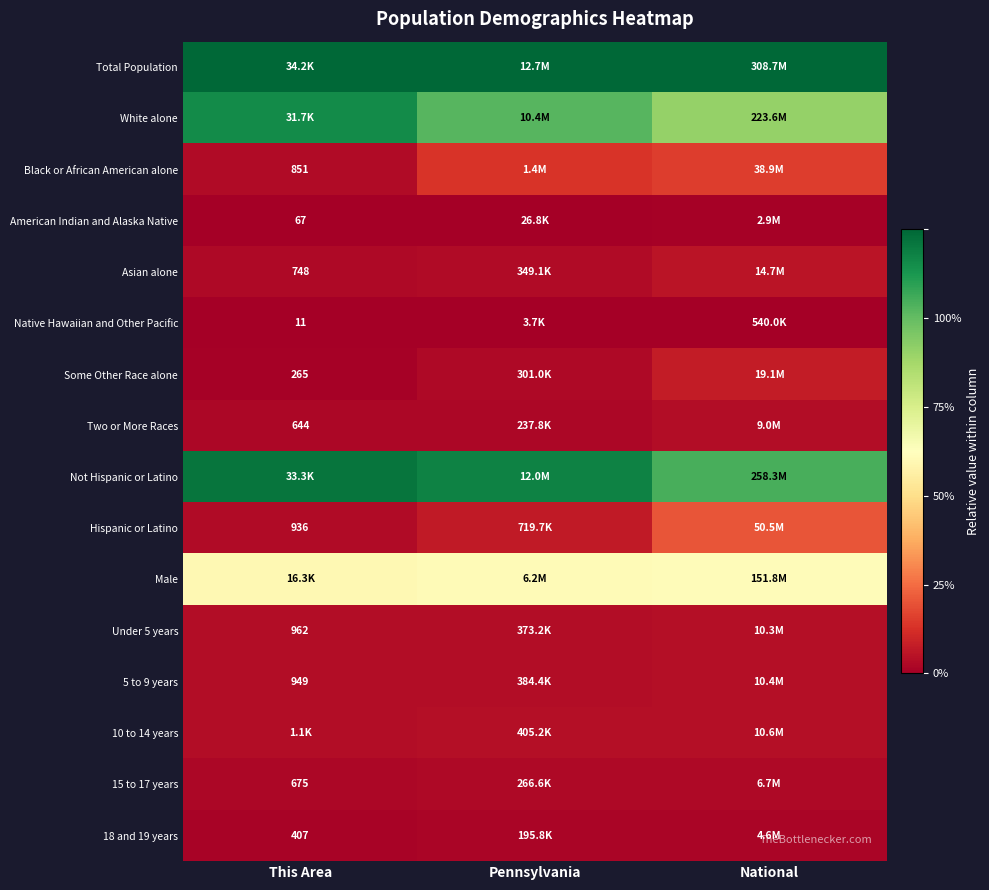

At how many categories does at least one series exceed 0?

3